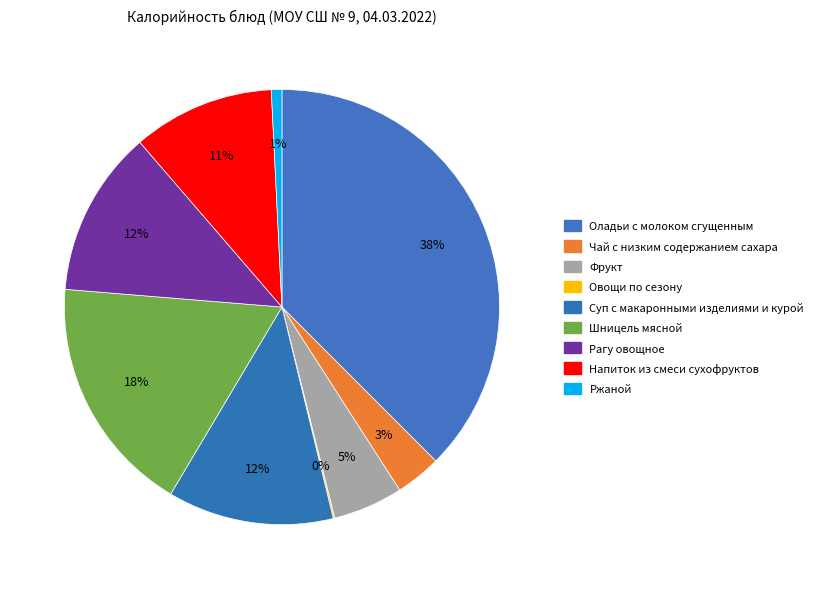

True or false: Чай с низким содержанием сахара accounts for 3% of the total.

True